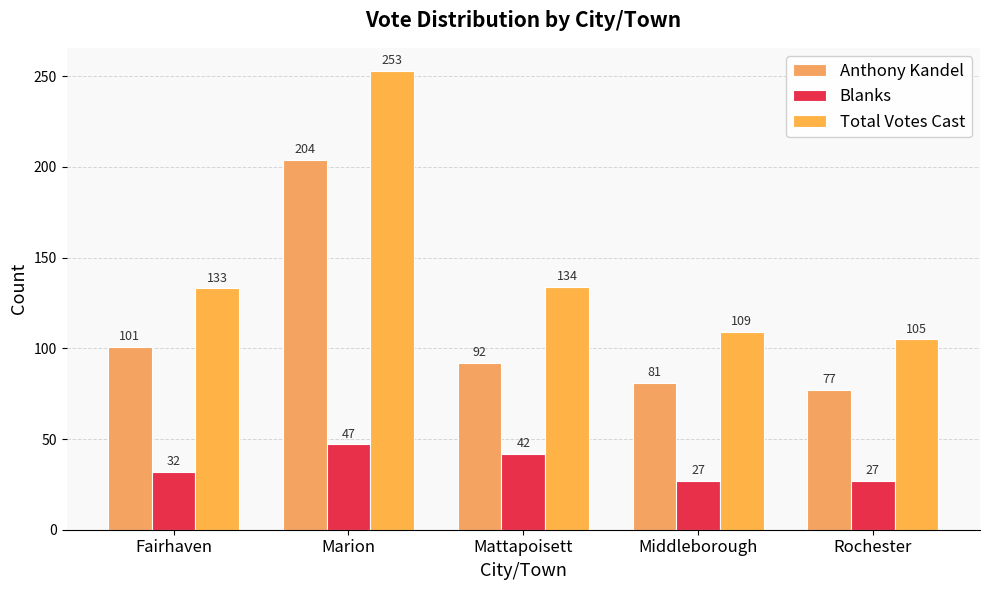

Rank the categories by Total Votes Cast value from lowest to highest.

Rochester, Middleborough, Fairhaven, Mattapoisett, Marion